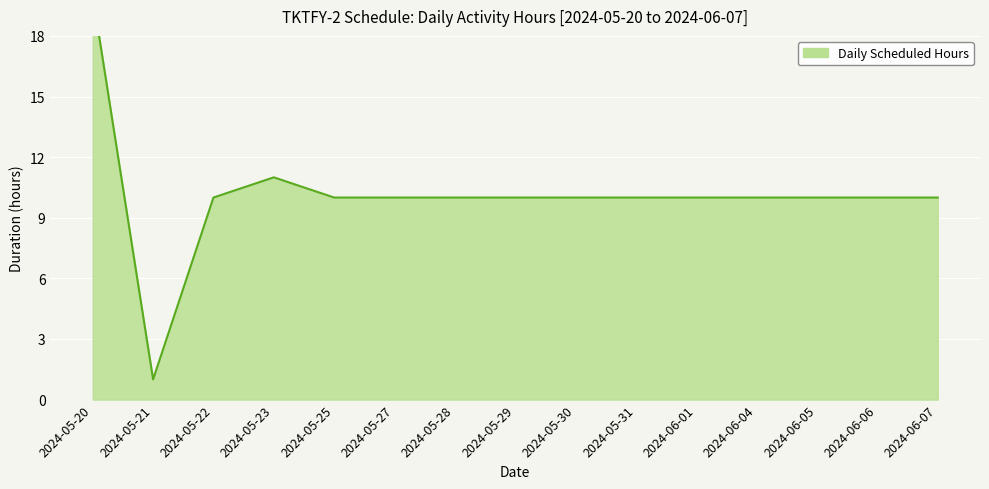

At which label is the value closest to 8?

2024-05-25